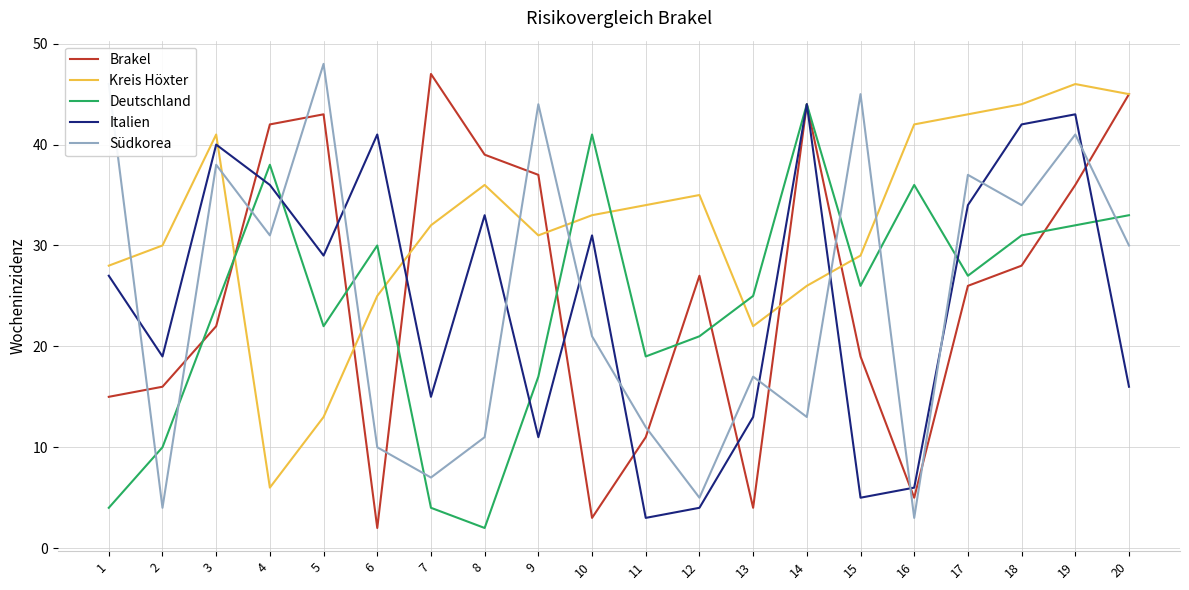

What is the spread (max minus min) of values at 11?

31